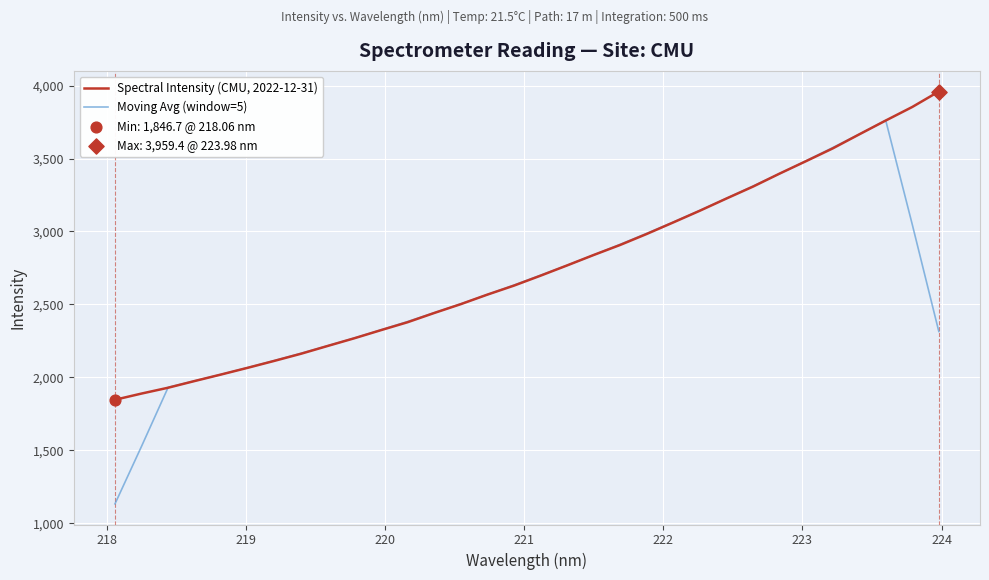

Which series has the widest spread of values?

Moving Avg (window=5)